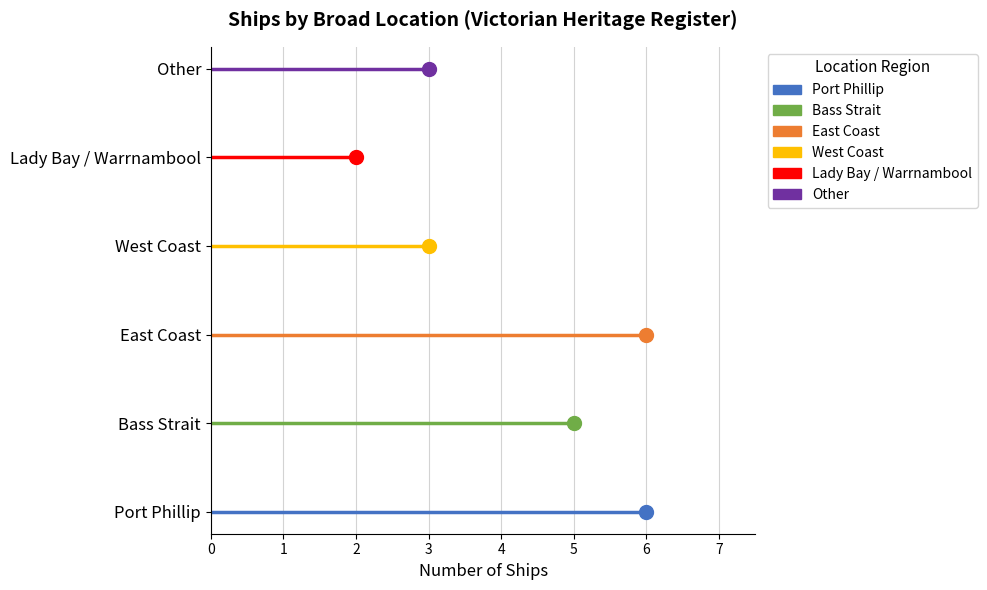

At which category does the data reach its first local peak?

East Coast